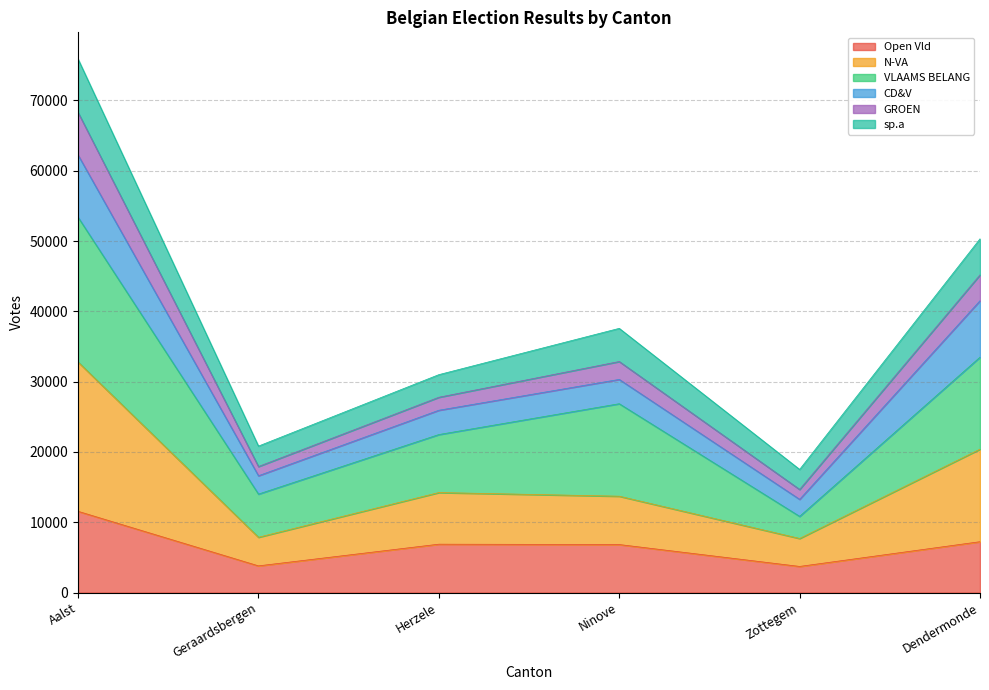

What is the label of the 1st point from the left?

Aalst